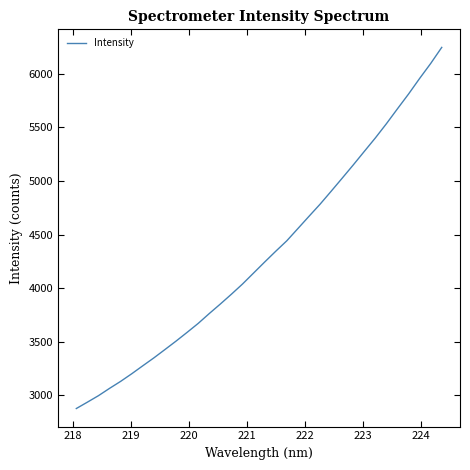

What is the difference between the second highest and minimum values?

3218.0